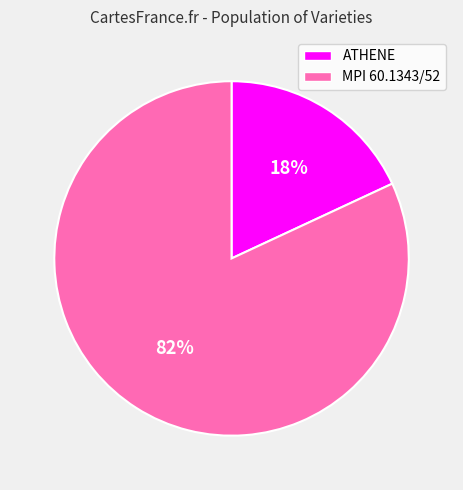

To the nearest percent, what is the average slice percentage?

50%